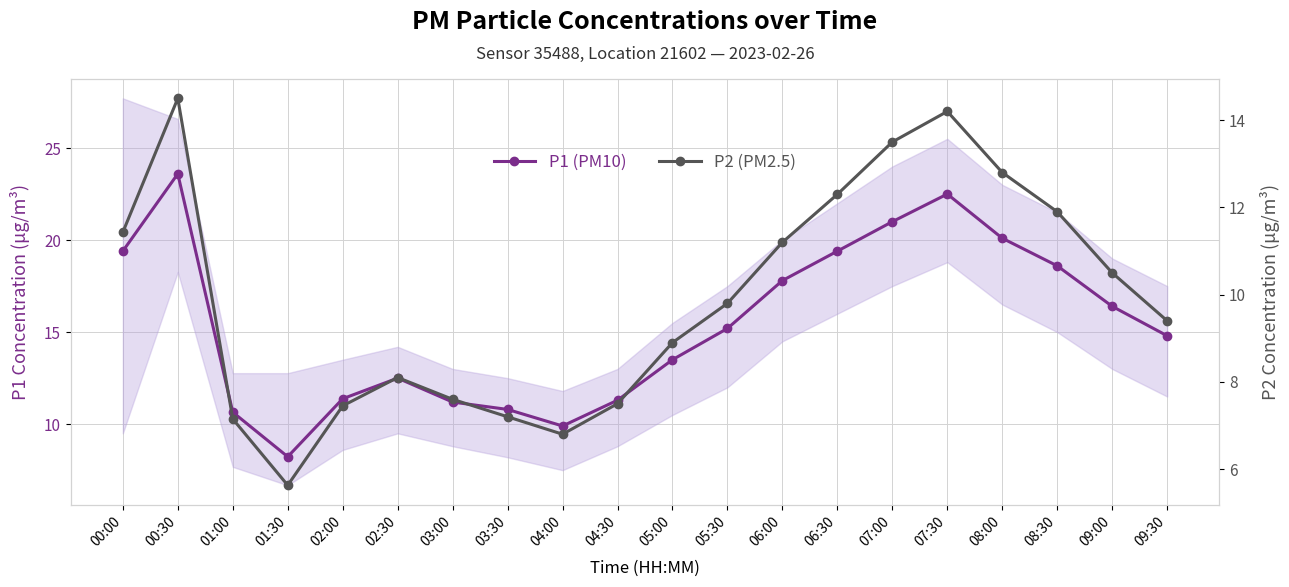

Which has a higher value, 06:00 or 04:30?

06:00